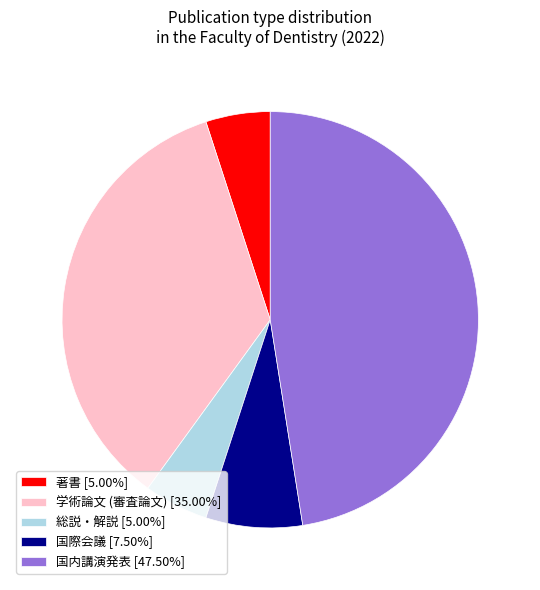

Does 国内講演発表 [47.50%] represent more than half of the total?

No